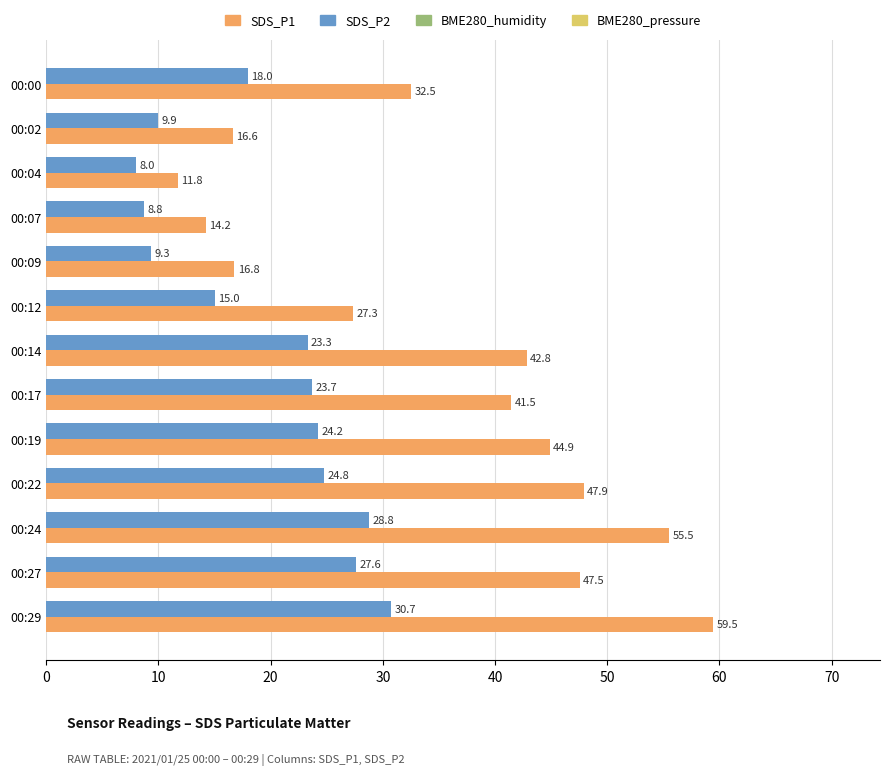

Between 00:07 and 00:17, which series saw the biggest shift?

SDS_P1